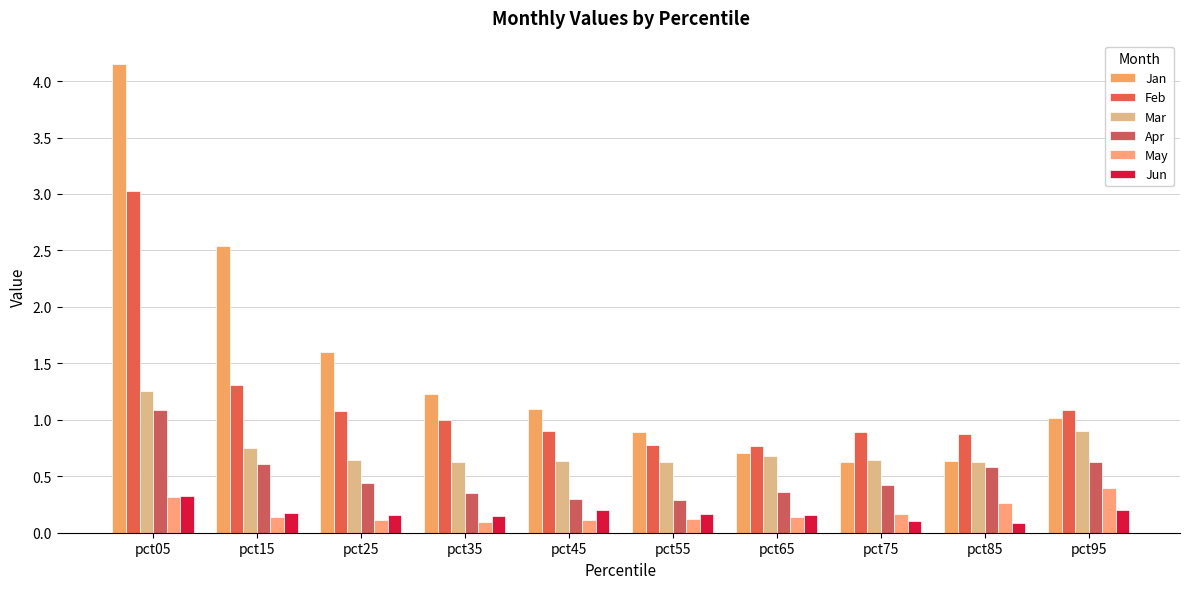

Count the number of data series in this chart.

6